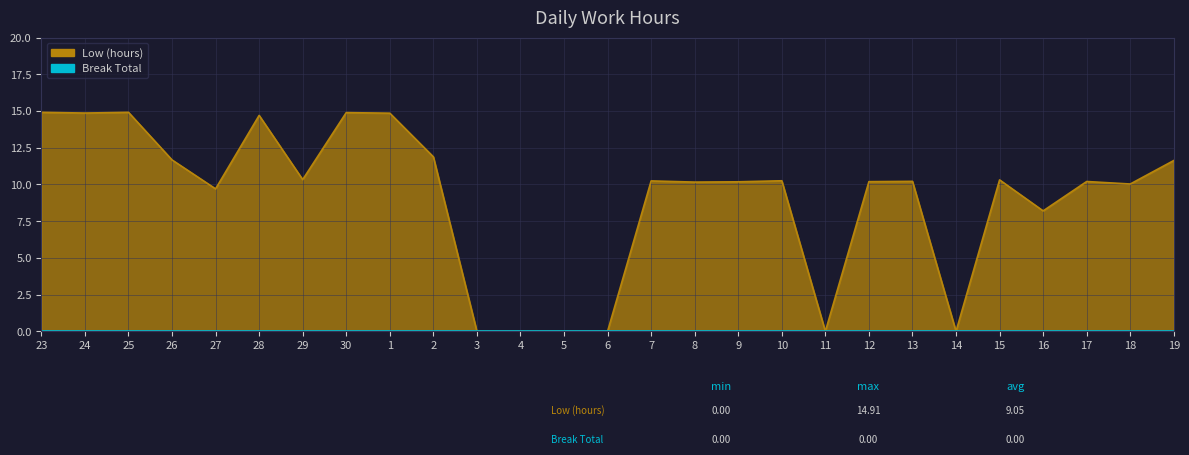

What position from the right is 19?

1